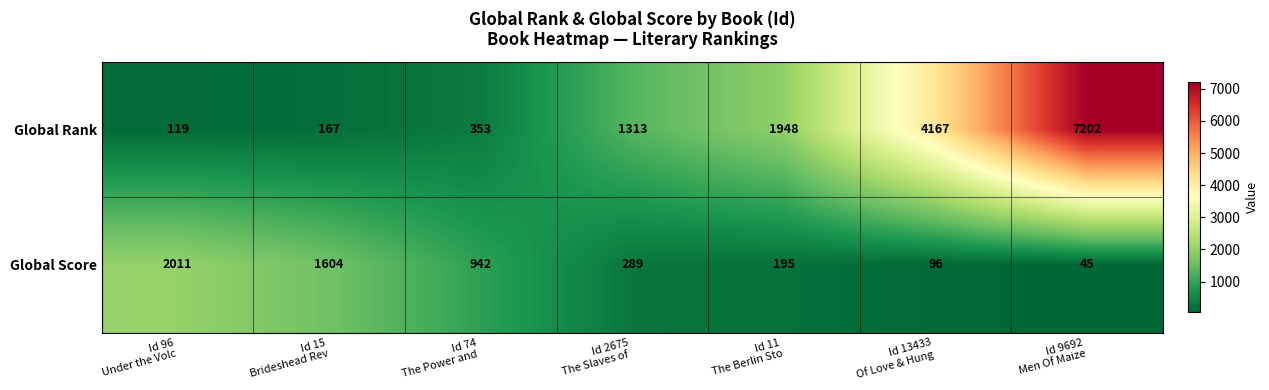

Which series has the widest spread of values?

Global Rank